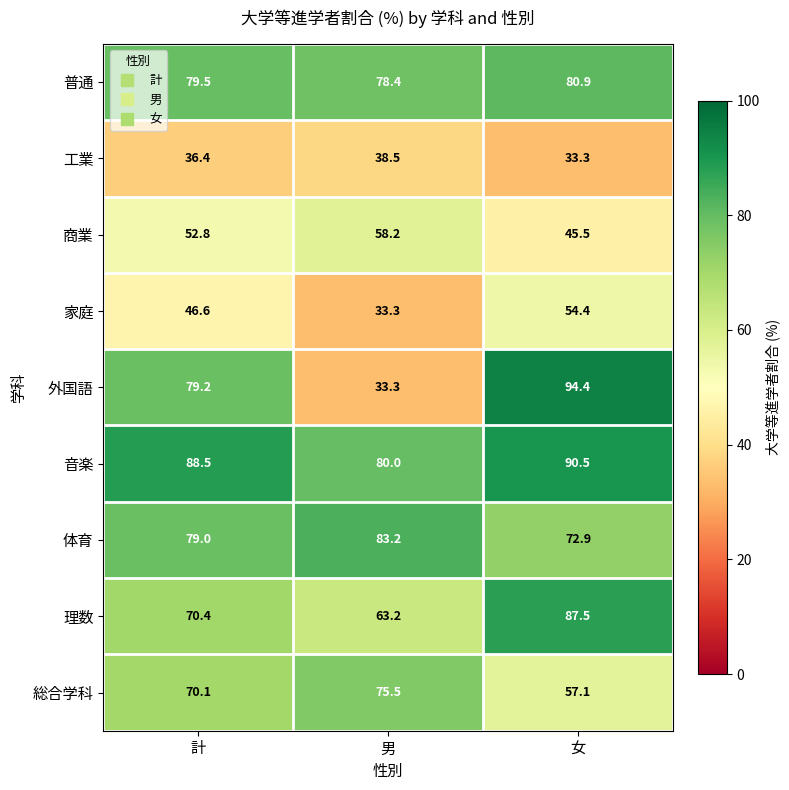

The 音楽 series shows 90.5 at 女. True or false?

True